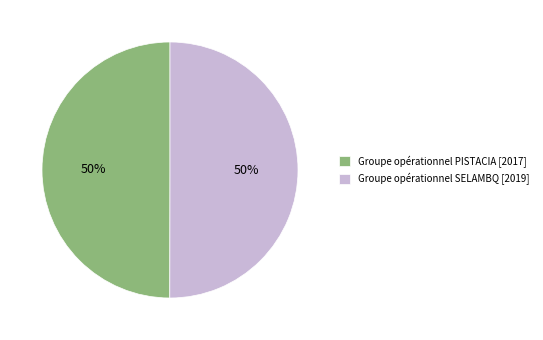

Approximately how many times larger is the value at Groupe opérationnel PISTACIA [2017] compared to Groupe opérationnel SELAMBQ [2019]?

1.0